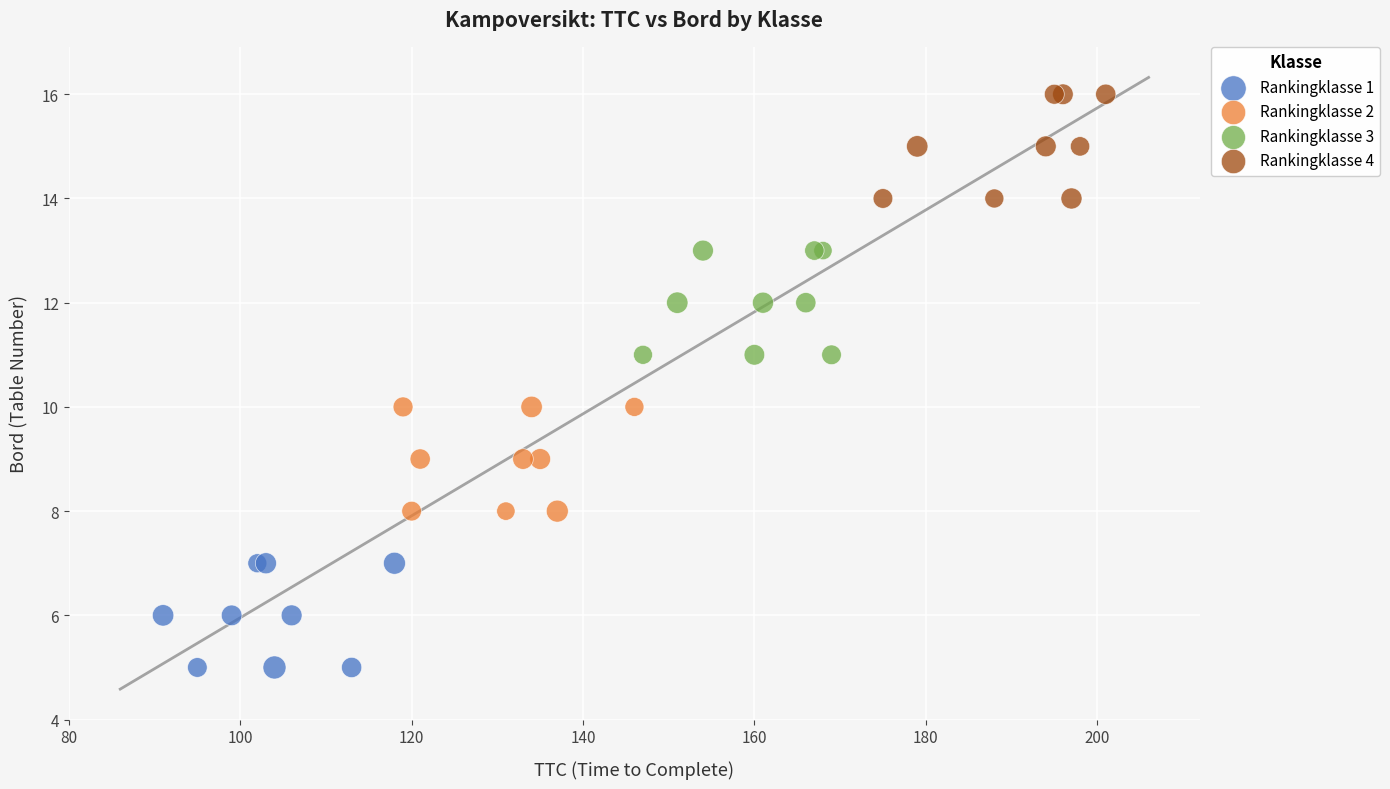

What are all the series names shown in the legend?

Rankingklasse 1, Rankingklasse 2, Rankingklasse 3, Rankingklasse 4